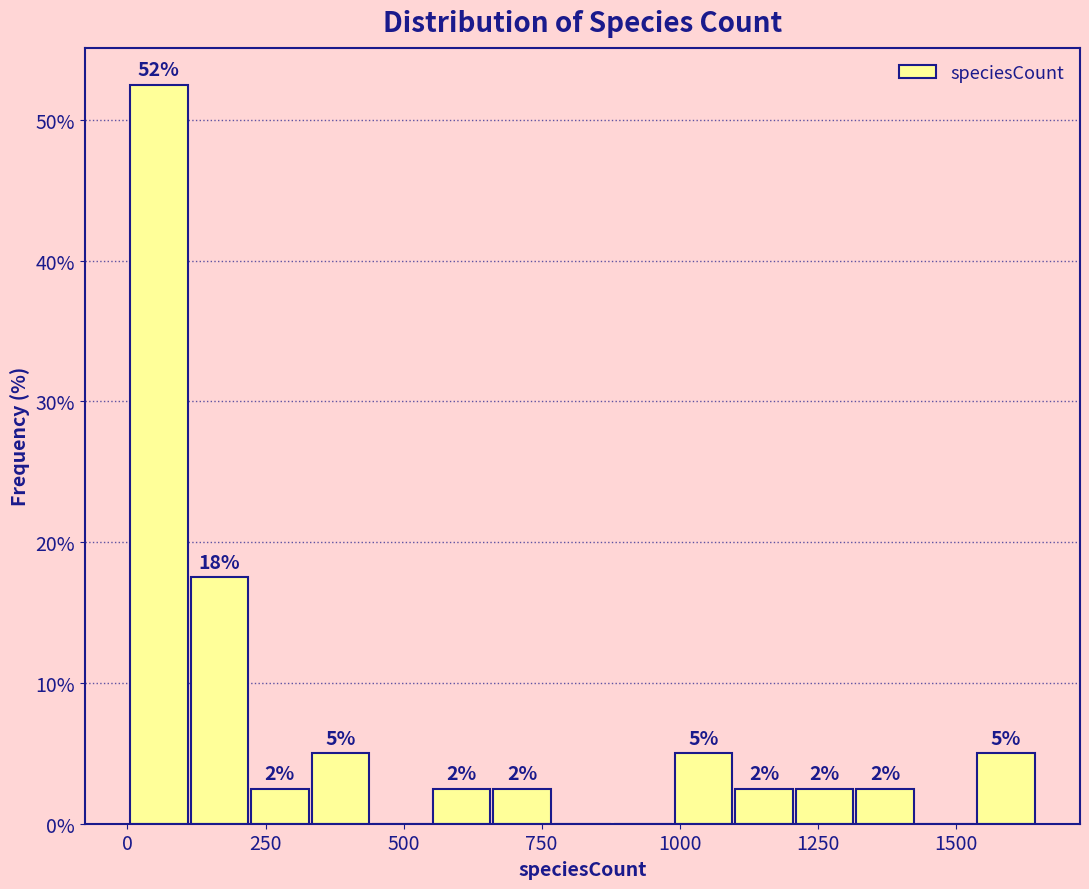

Around what value on the x-axis is the tallest bar? Give the approximate position of its centre, as read against the axis.

50